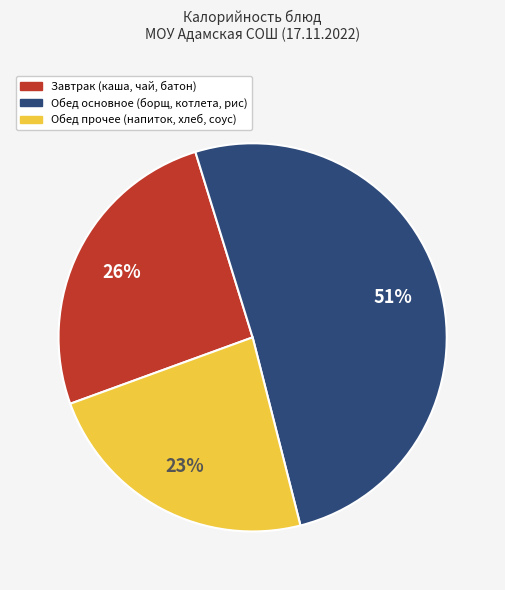

To the nearest percent, what is the average slice percentage?

33%